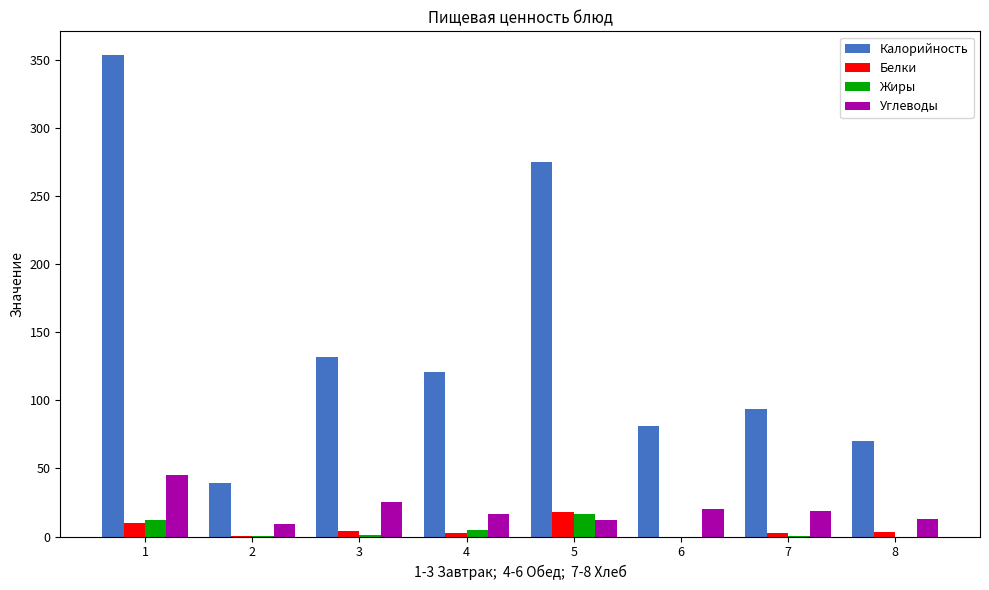

Which series has the largest total across all categories?

Калорийность